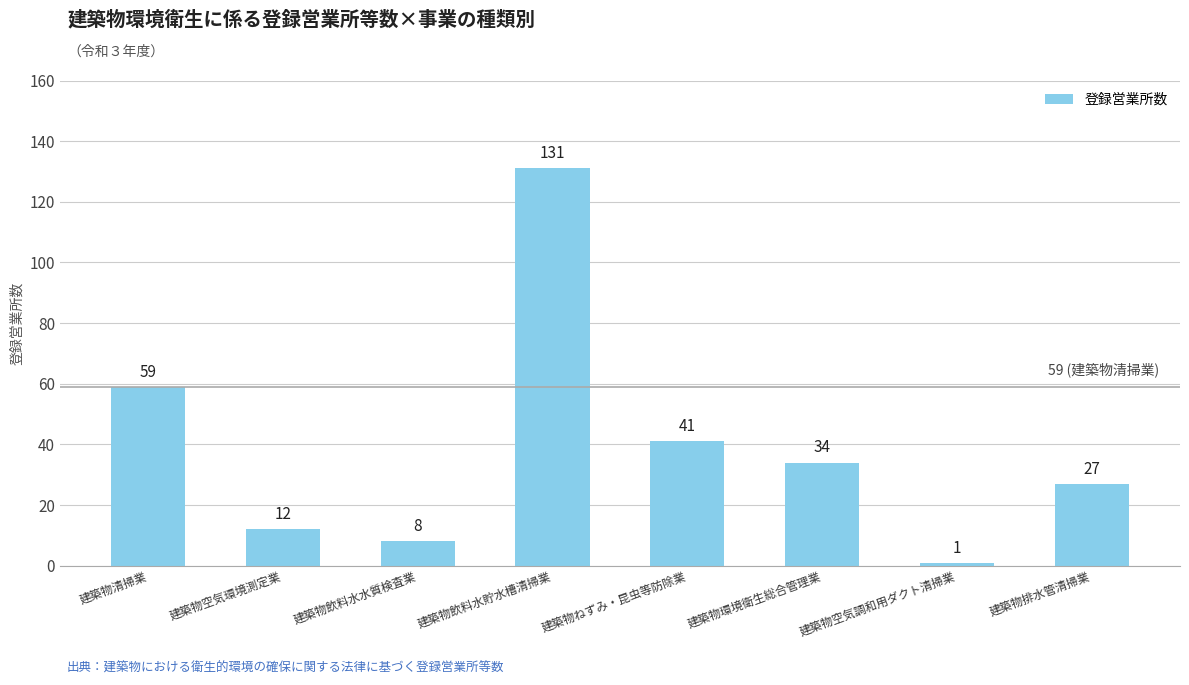

Reading left to right, what are all the values shown in this chart?

59	12	8	131	41	34	1	27